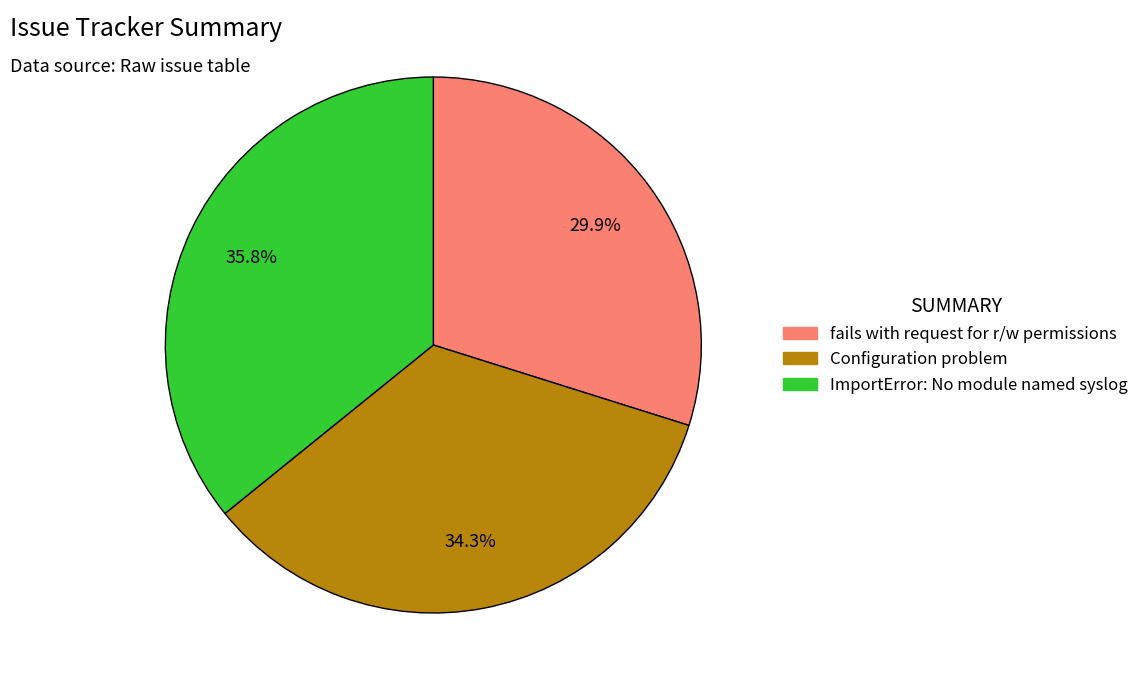

To the nearest percent, what portion does Configuration problem represent?

34%